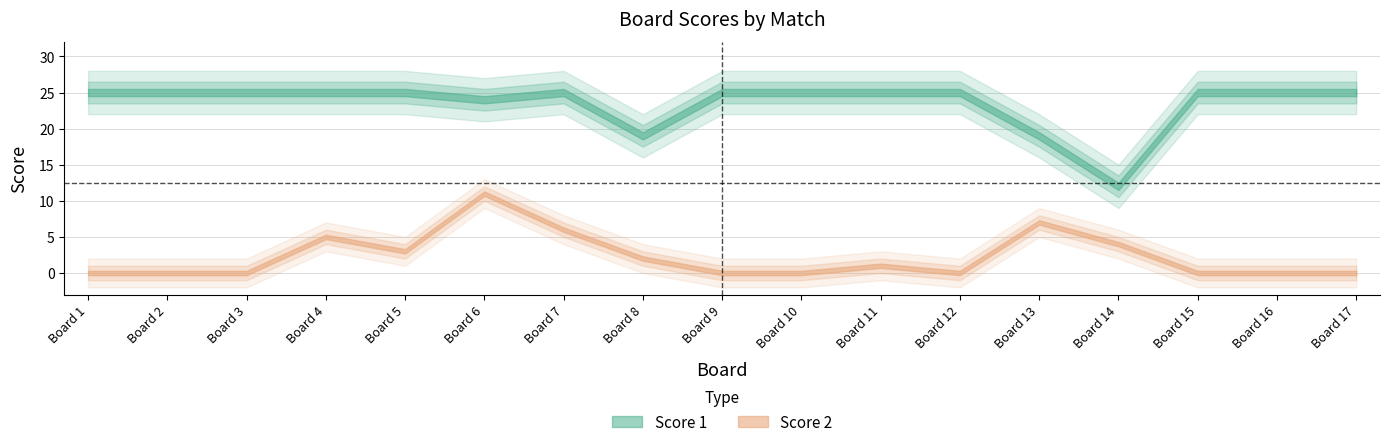

Is this an area chart (filled region under the line)?

No